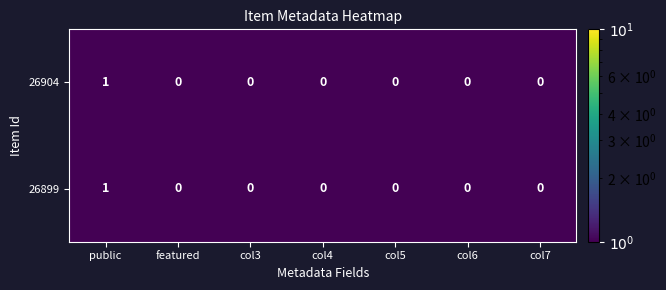

The value of 26904 at featured is 0. True or false?

True